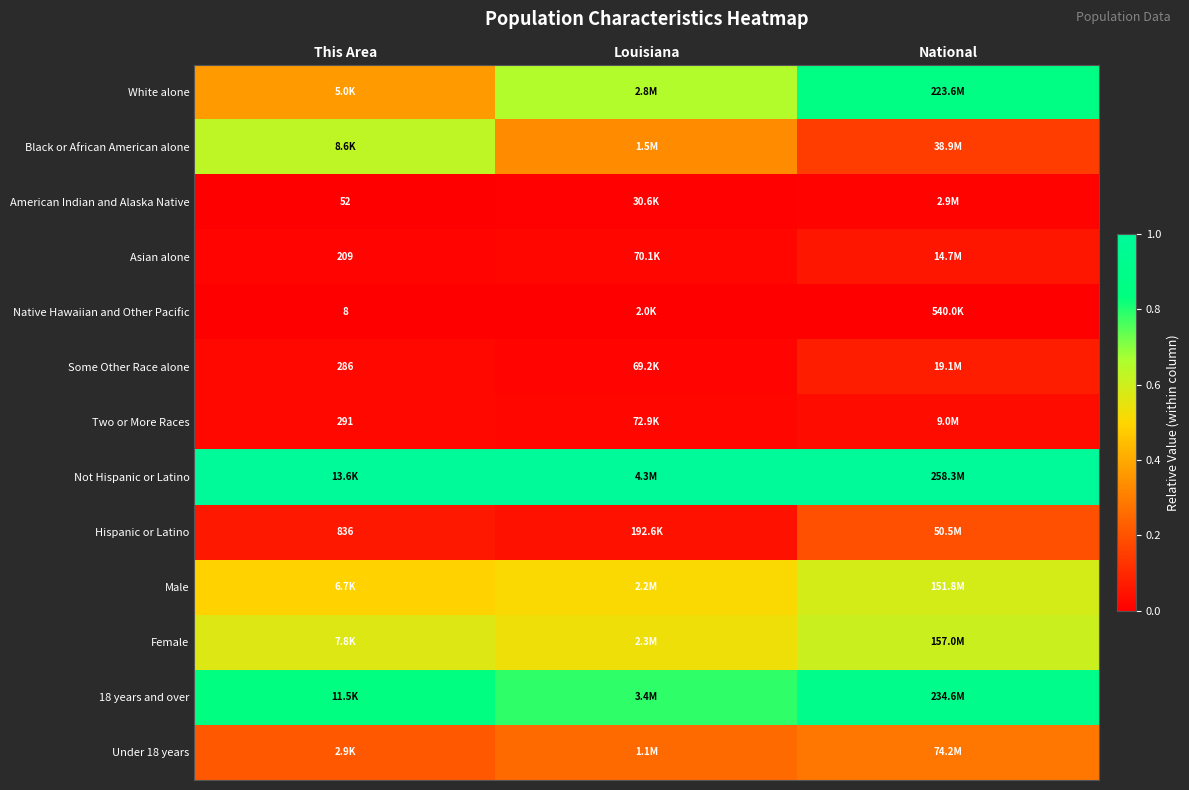

At National, list the series in order from smallest to largest.

Native Hawaiian and Other Pacific, American Indian and Alaska Native, Two or More Races, Asian alone, Some Other Race alone, Black or African American alone, Hispanic or Latino, Under 18 years, Male, Female, White alone, 18 years and over, Not Hispanic or Latino